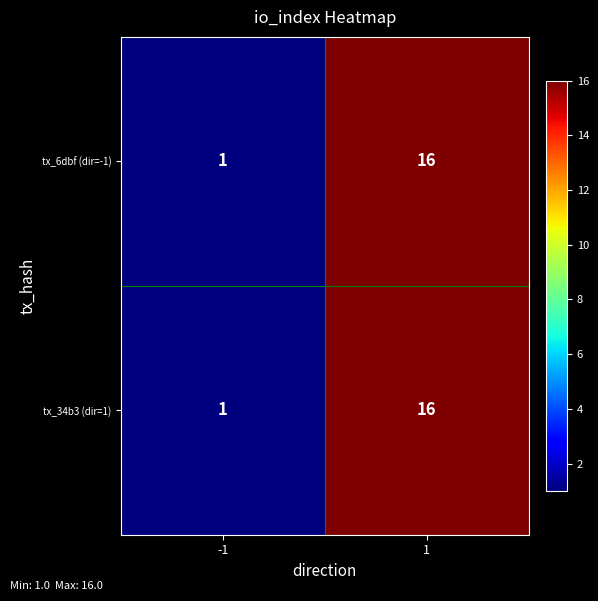

The value of tx_6dbf (dir=-1) at -1 is 1. True or false?

True